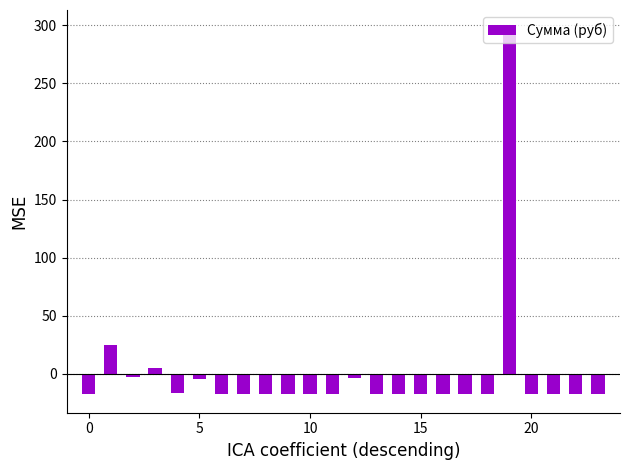

How many values are below zero?

21